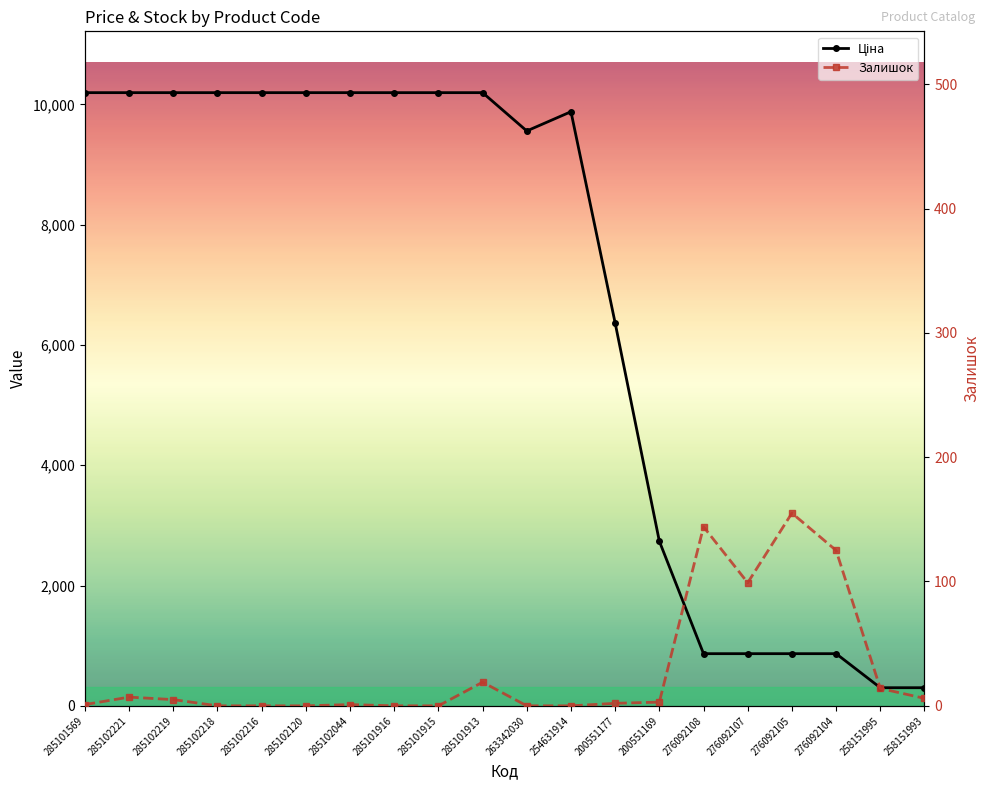

What is the difference between the second highest and minimum values in the Залишок series?

144.0